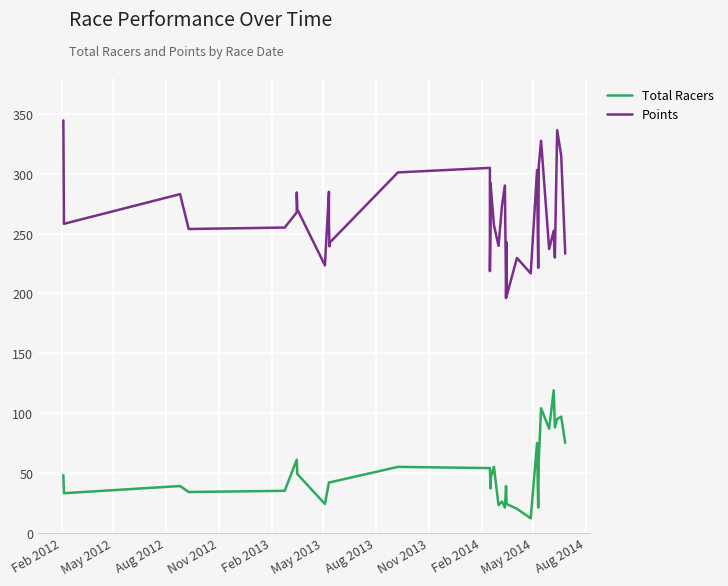

What is the maximum value shown in the chart?

344.6